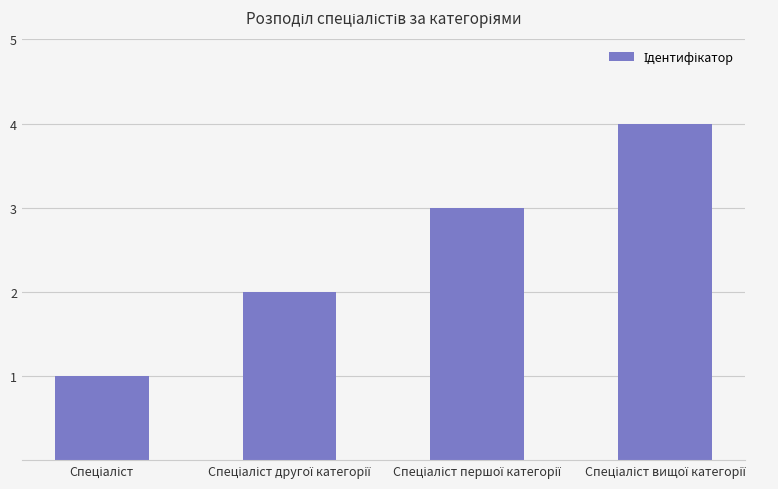

How many bars are there in total?

4